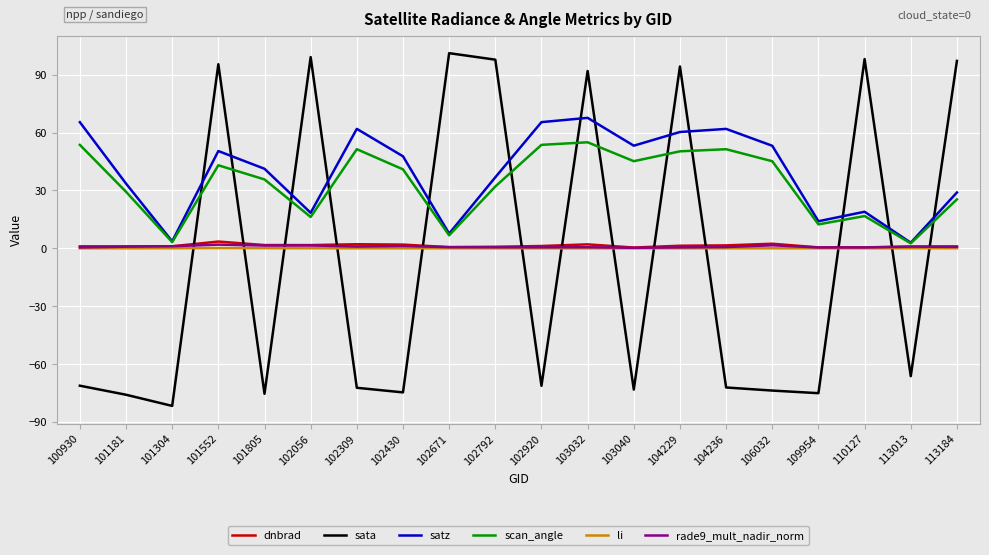

Which series has the largest range (max minus min)?

sata